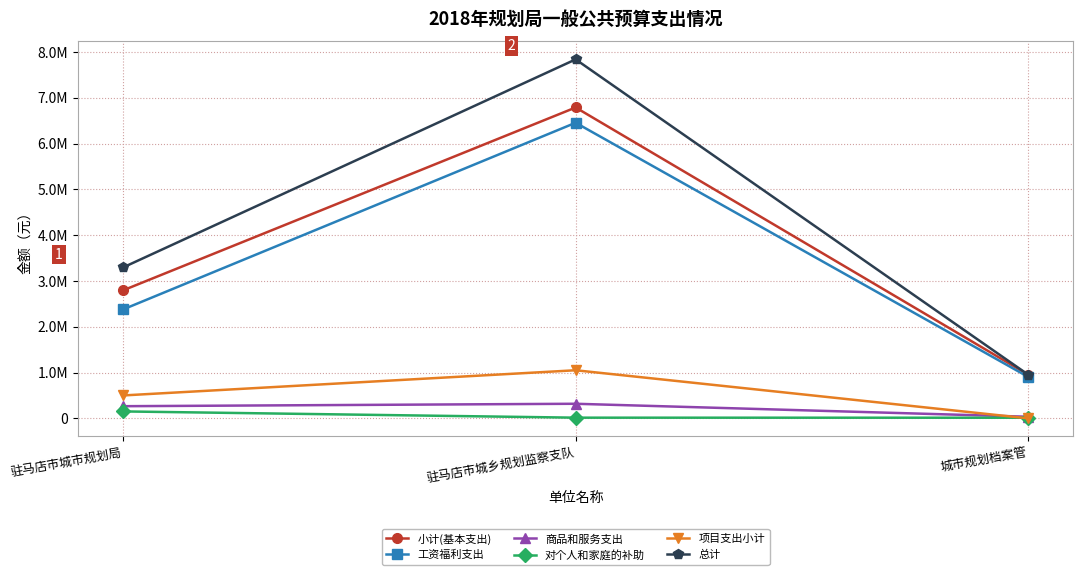

Rank the categories by 总计 value from lowest to highest.

城市规划档案管, 驻马店市城市规划局, 驻马店市城乡规划监察支队